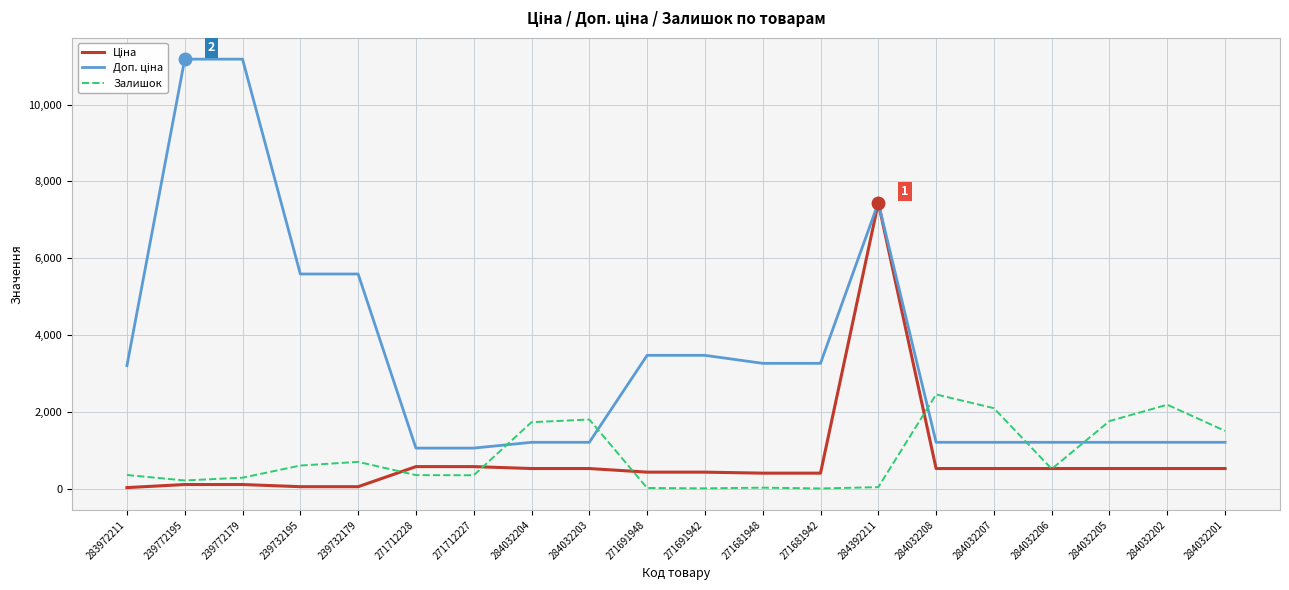

What is the total value across all series at 271712227?

1991.1